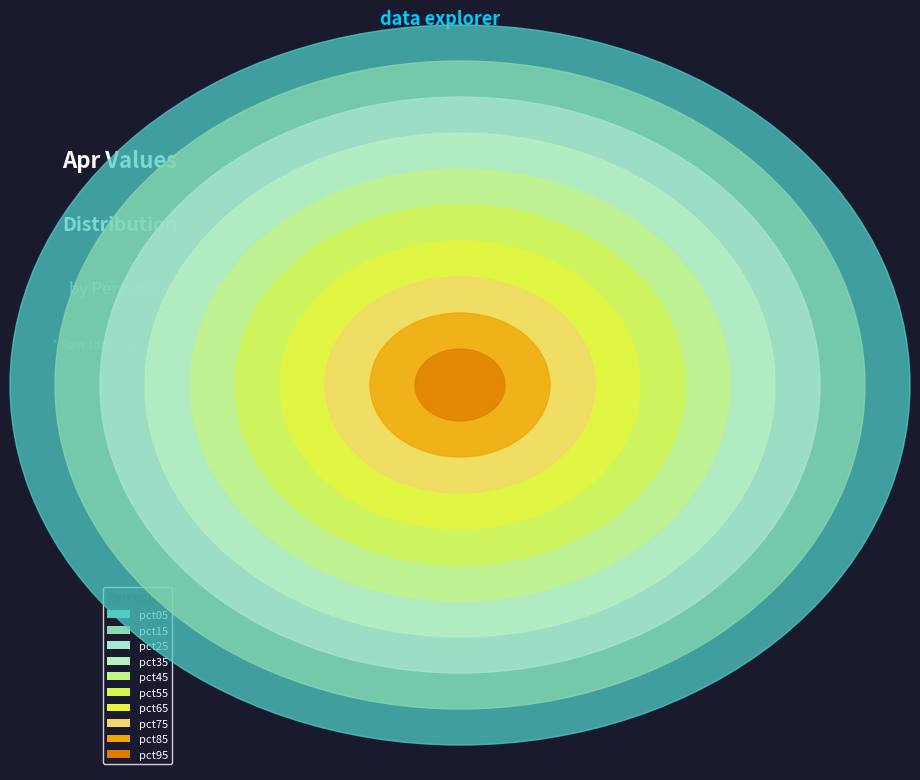

Is pct75 the majority of the pie?

No